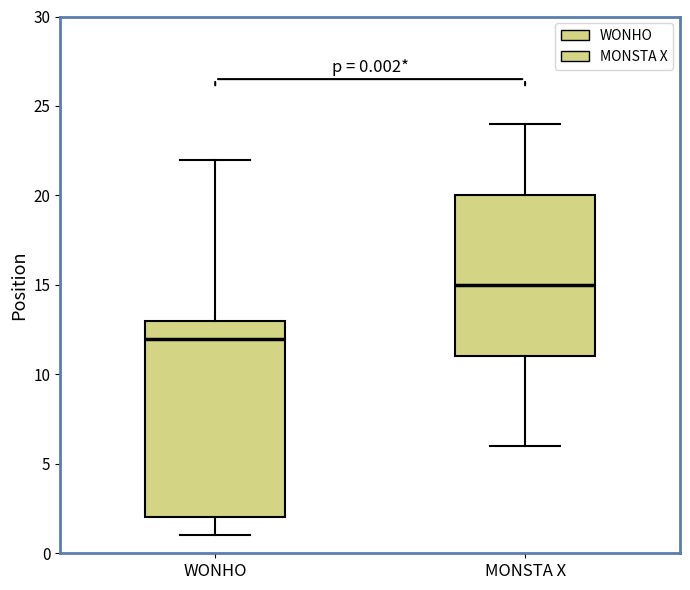

Which box's median line is the highest?

MONSTA X